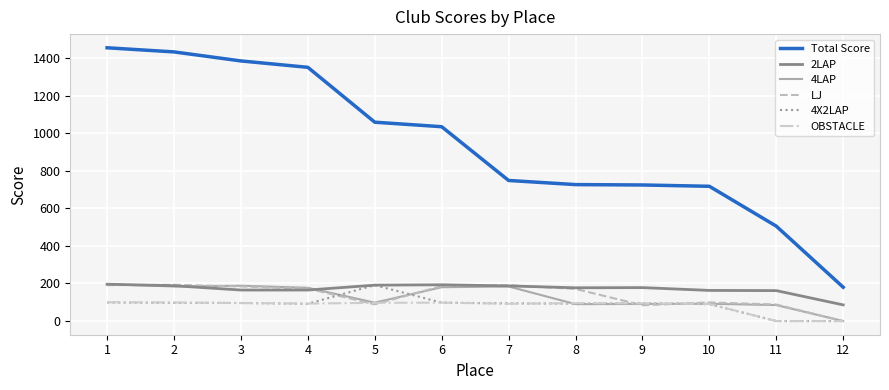

Which series has the largest range (max minus min)?

Total Score